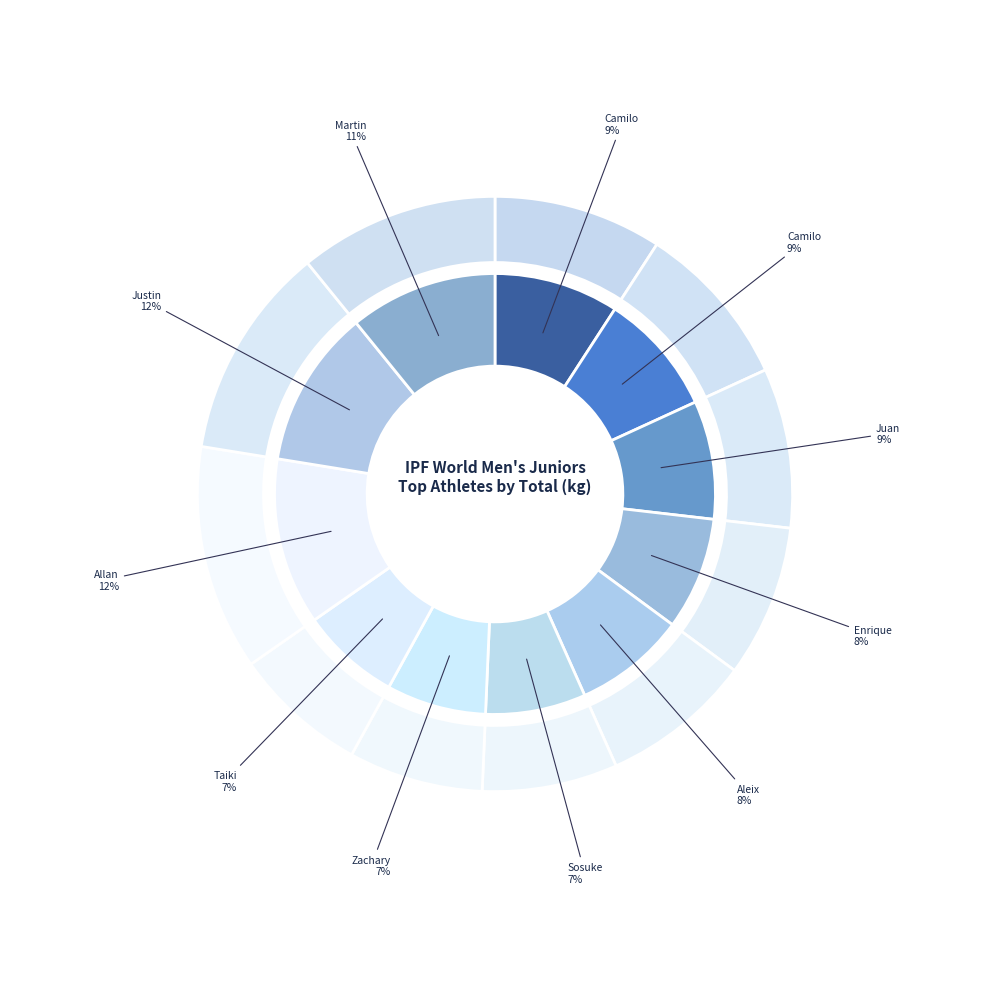

What is the change in value from Nguyen Justin to Gangas Pavez Martin?

-35.0